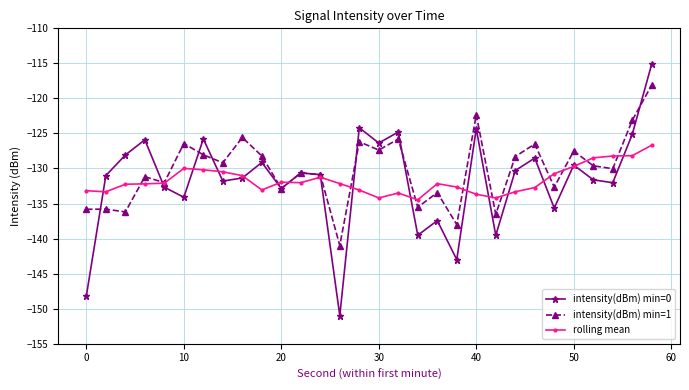

Which series has the widest spread of values?

intensity(dBm) min=0